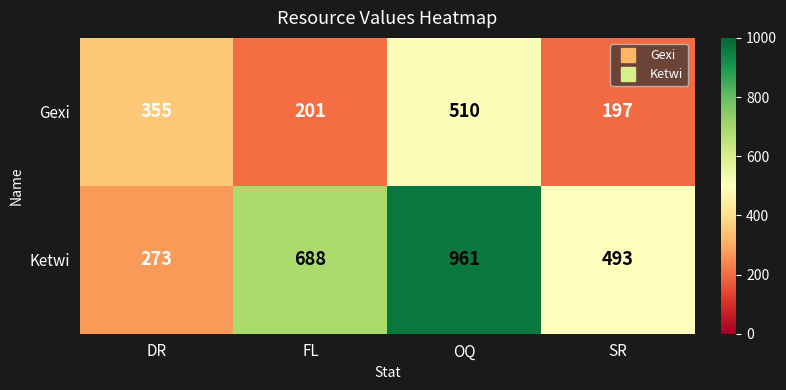

Is it true that Gexi equals 510 at OQ?

True